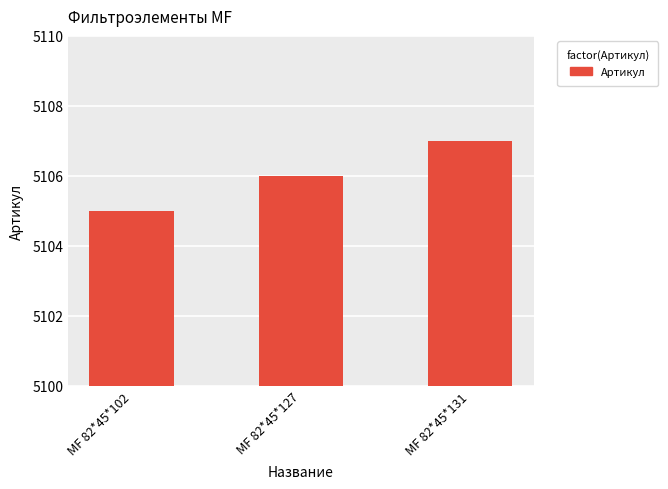

The value at МF 82*45*127 is 3285. True or false?

False